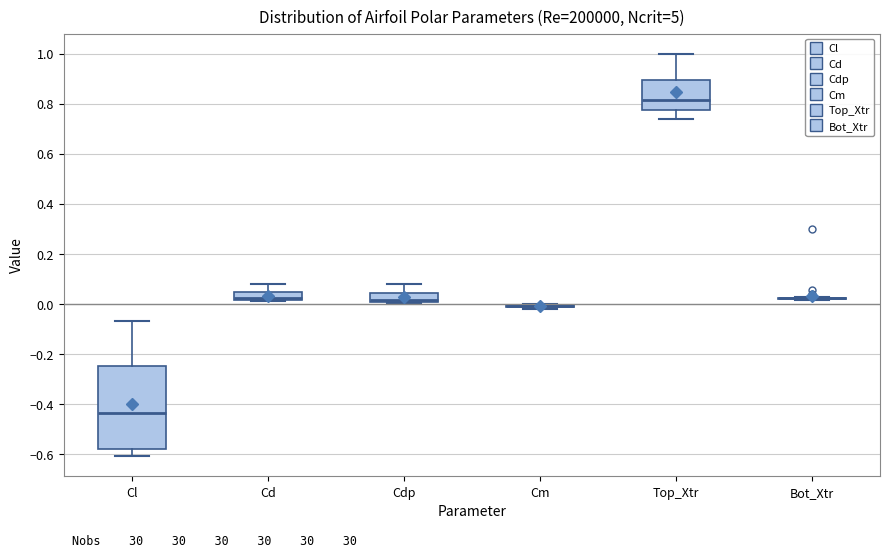

Comparing the boxes themselves (not the whiskers), which one is the tallest?

Cl